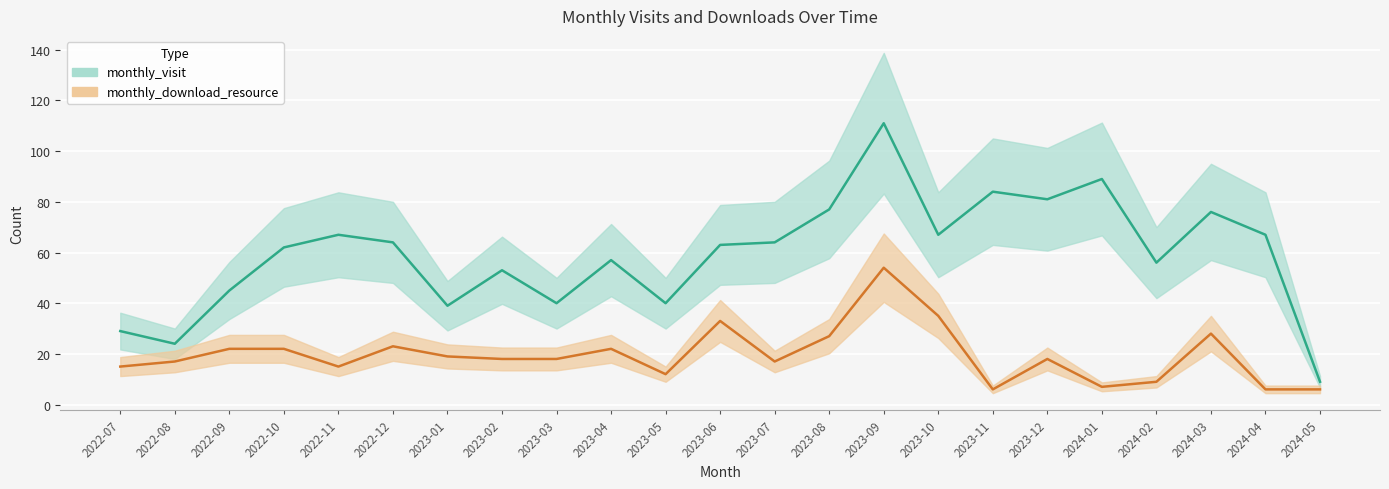

At 2023-11, list the series in order from largest to smallest.

monthly_visit, monthly_download_resource